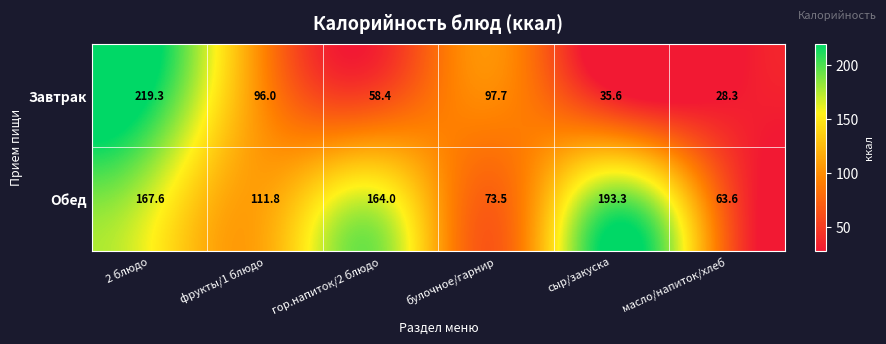

Rank the series by their average value, from highest to lowest.

Обед, Завтрак